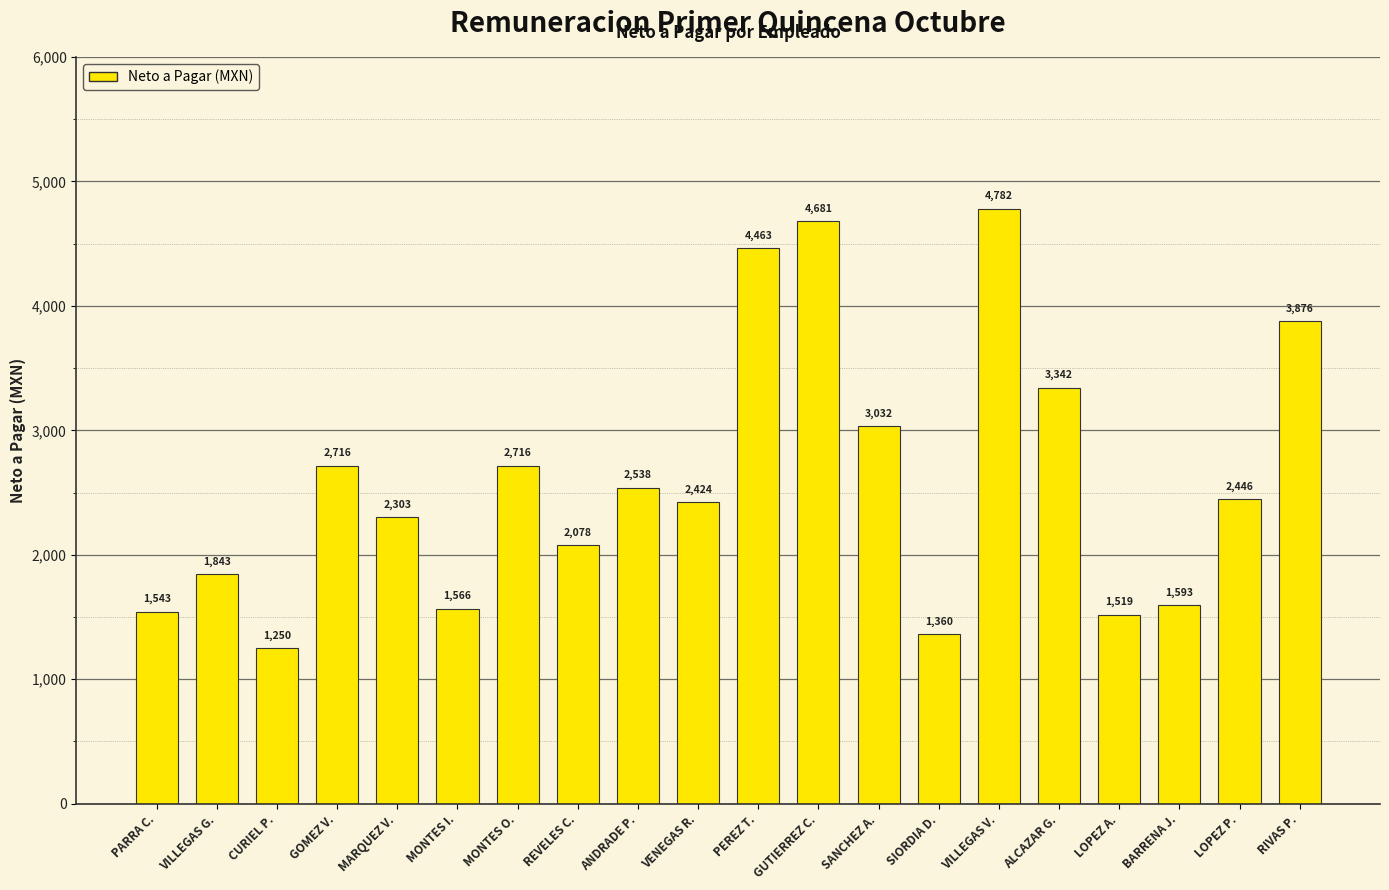

What is the value of the 3rd bar from the left?

1249.6